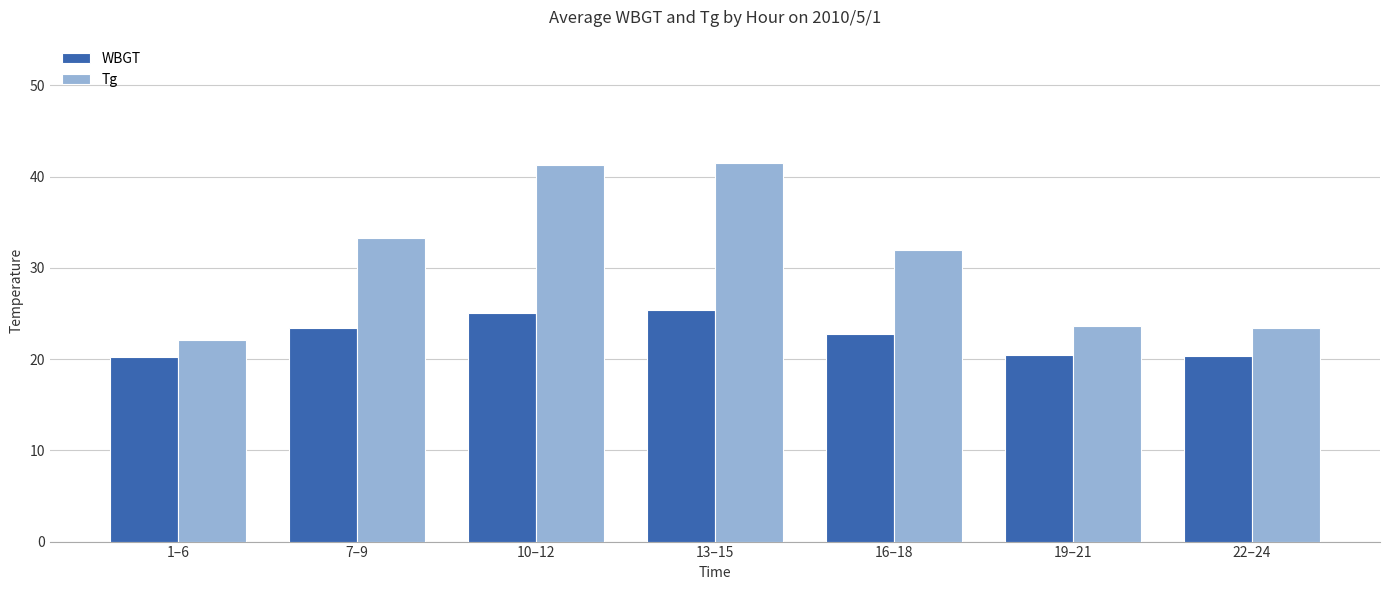

What is the label of the 1st bar from the right?

22–24